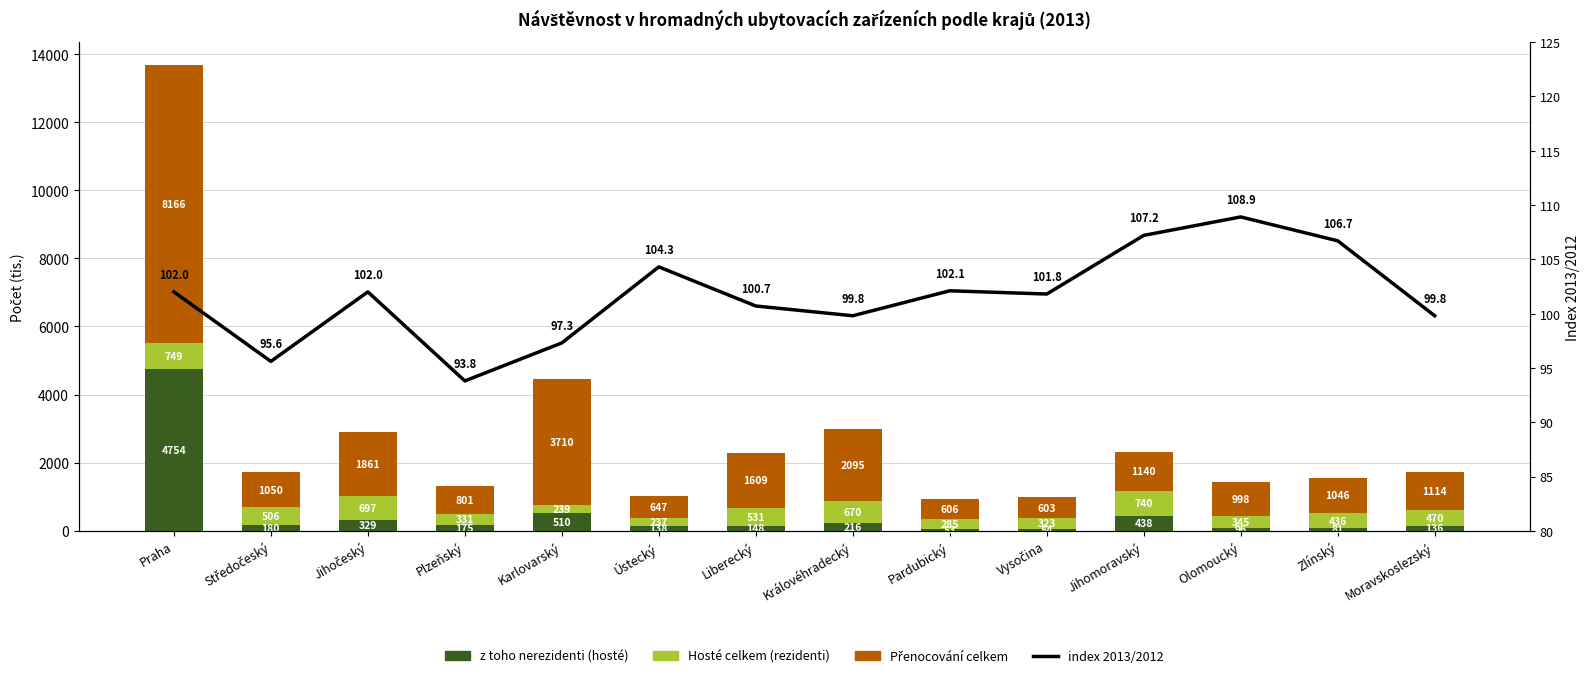

List the labels in order of z toho nerezidenti (hosté) value, largest first.

Praha, Karlovarský, Jihomoravský, Jihočeský, Královéhradecký, Středočeský, Plzeňský, Liberecký, Ústecký, Moravskoslezský, Olomoucký, Zlínský, Vysočina, Pardubický